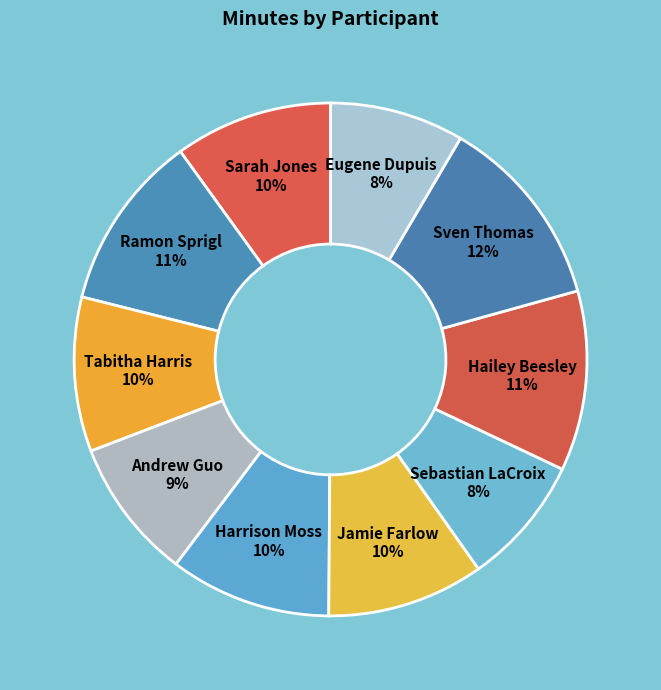

Is the sum of Sarah Jones and Tabitha Harris greater than half?

No